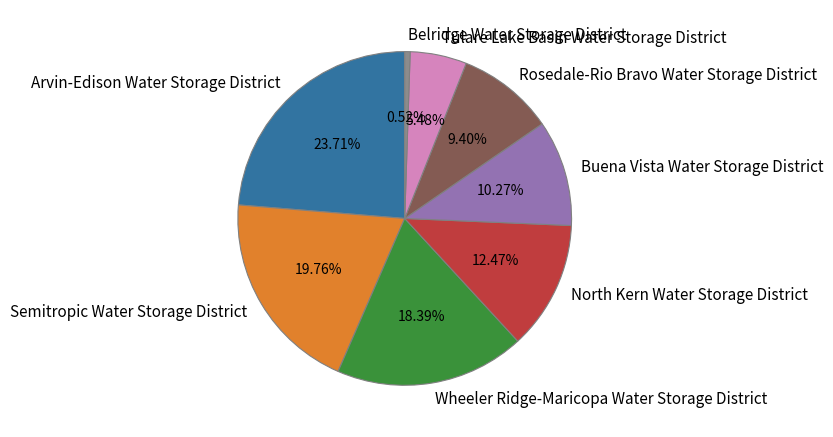

Between North Kern Water Storage District and Buena Vista Water Storage District, which is larger?

North Kern Water Storage District